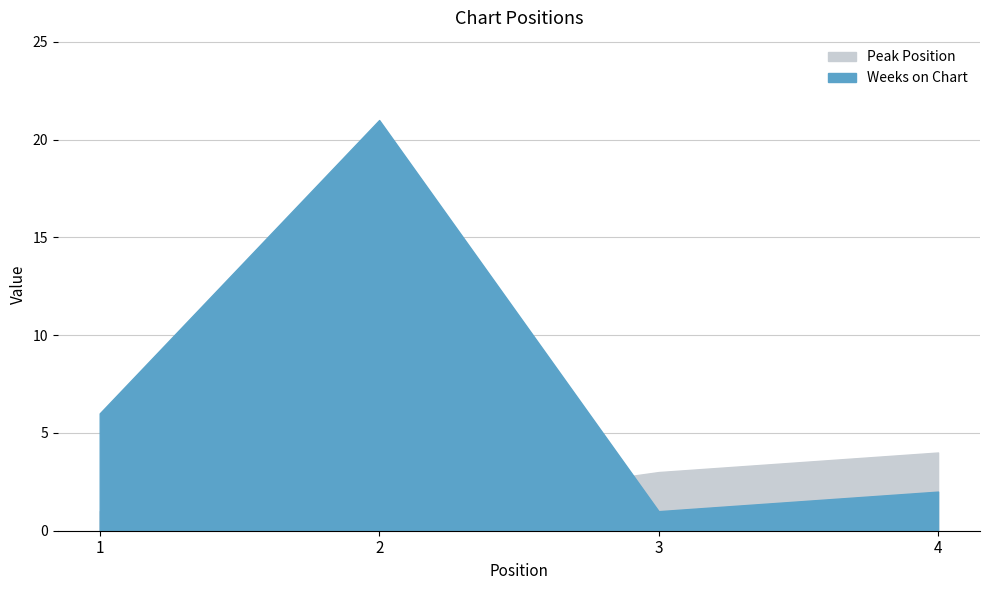

What is the average value of the Weeks on Chart series?

8